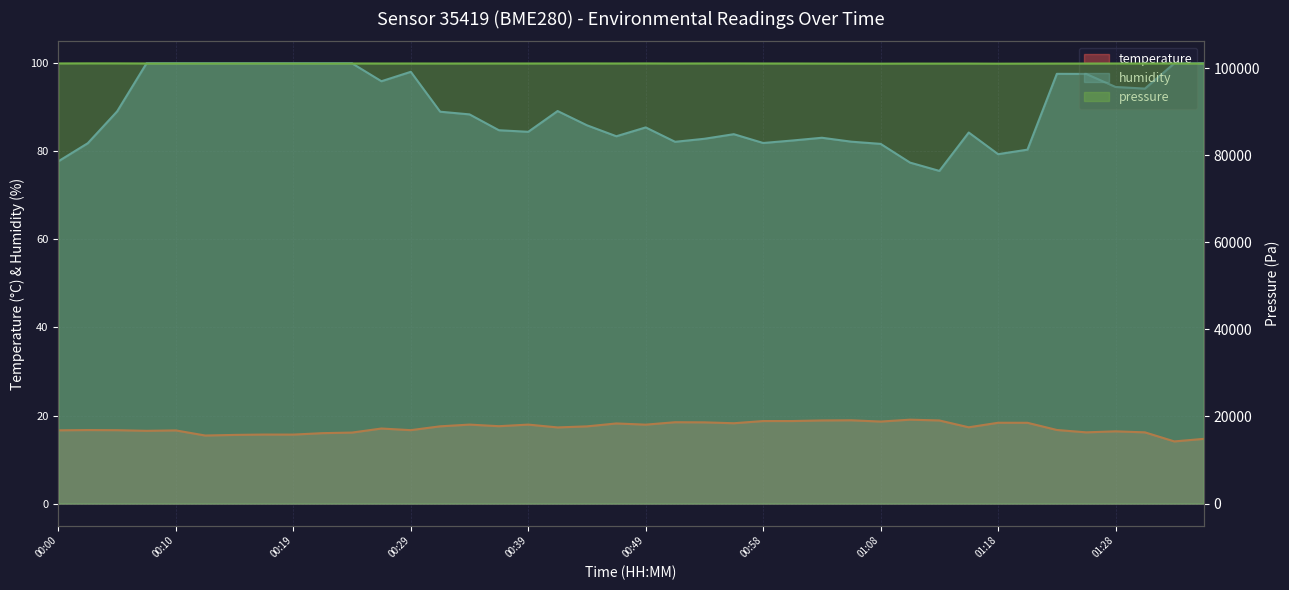

True or false: humidity and temperature intersect in this chart.

False